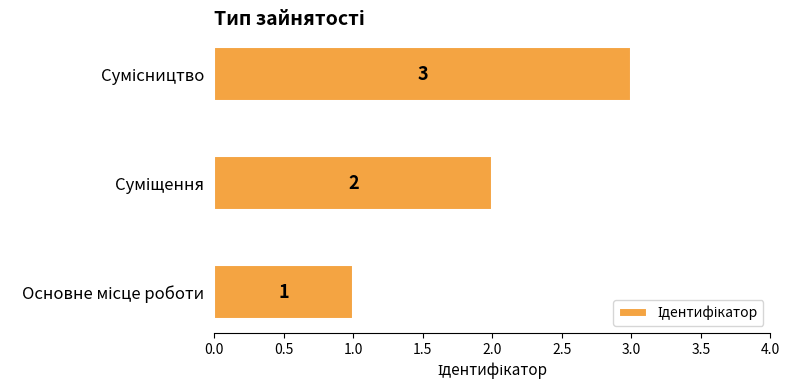

Count the values in the range 1 to 3.

3